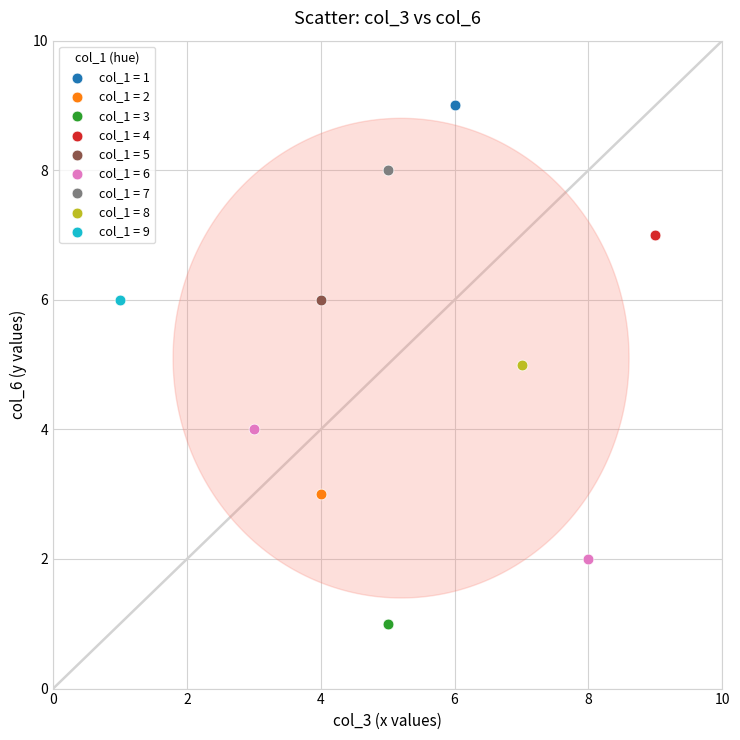

Which series contains the highest Y value?

col_1 = 1